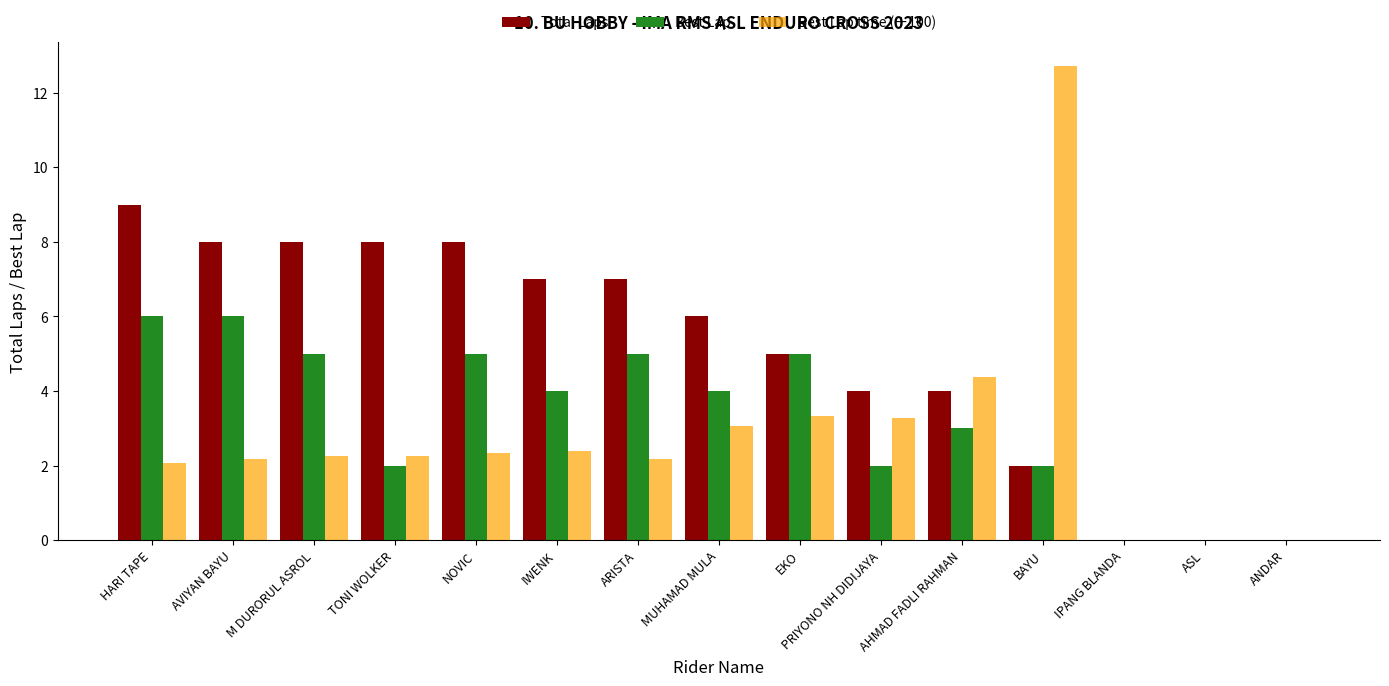

Are the bars grouped side by side (vs. stacked)?

Yes